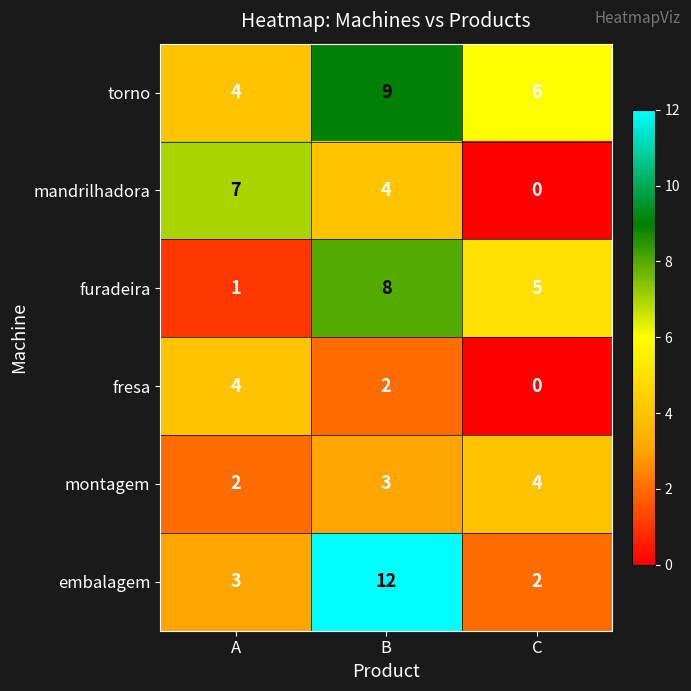

How many fresa values are between 0 and 4?

3